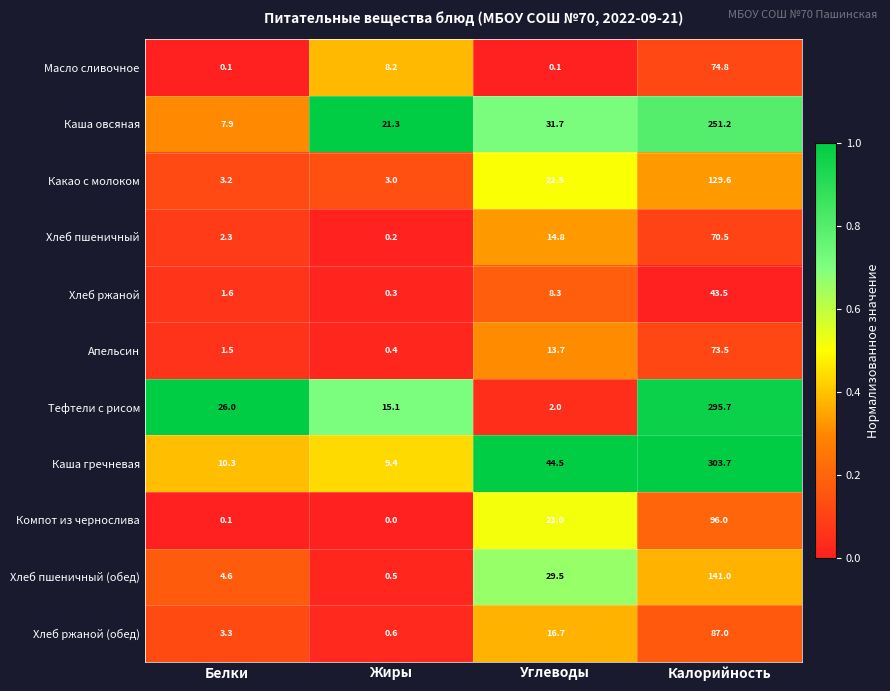

At which category is the sum across all series the highest?

Калорийность